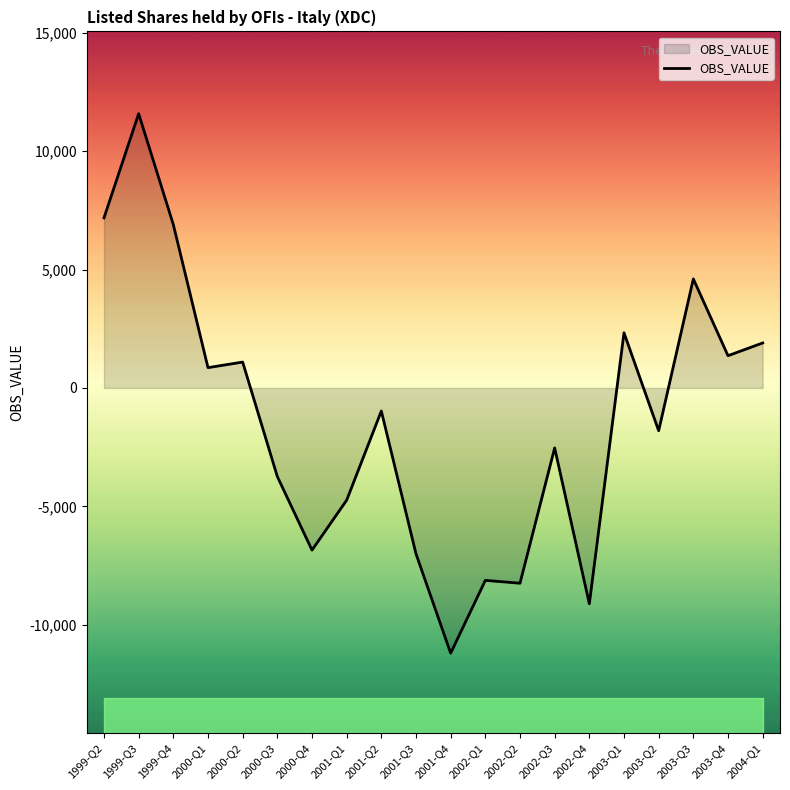

How many lines are shown in the chart?

1